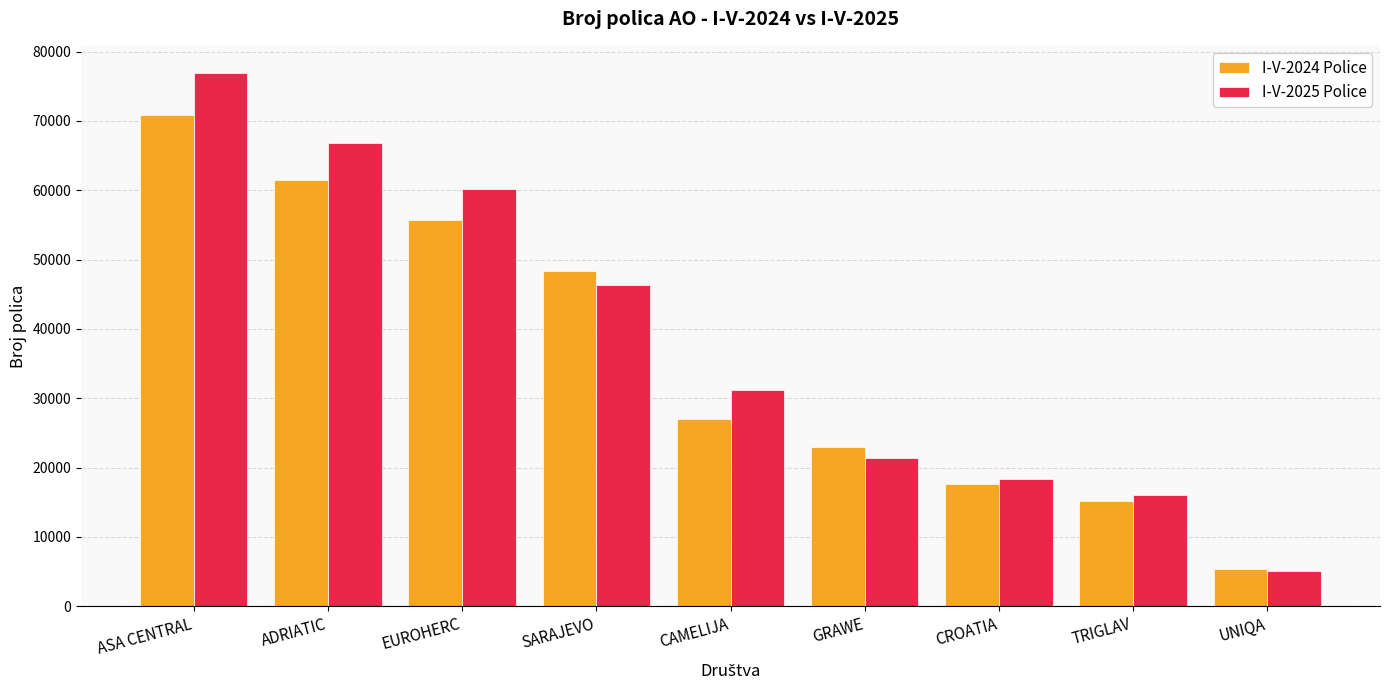

List the series in order of their overall mean, lowest first.

I-V-2024 Police, I-V-2025 Police